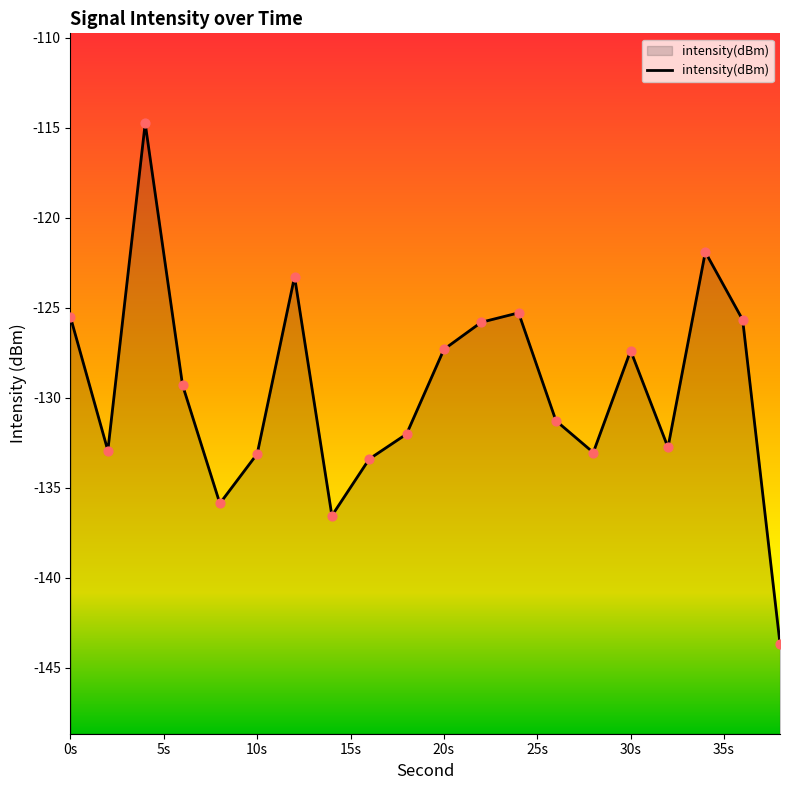

What is the change in value from 18 to 30?

+4.6